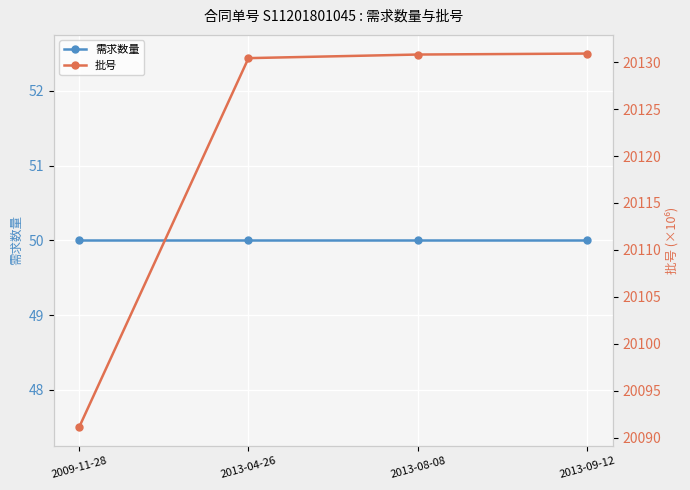

What position from the right is 2013-09-12?

1